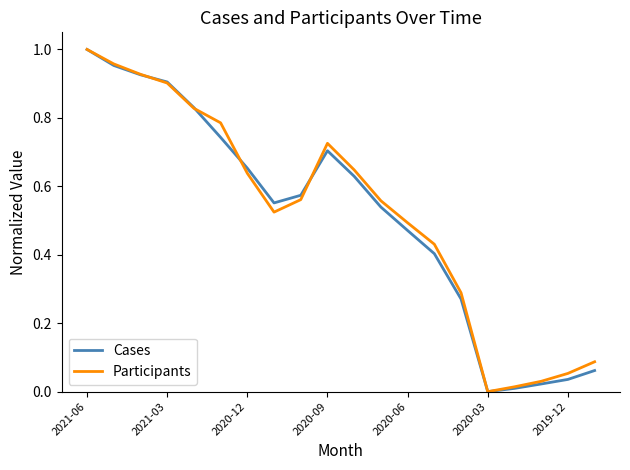

How many lines are shown in the chart?

2